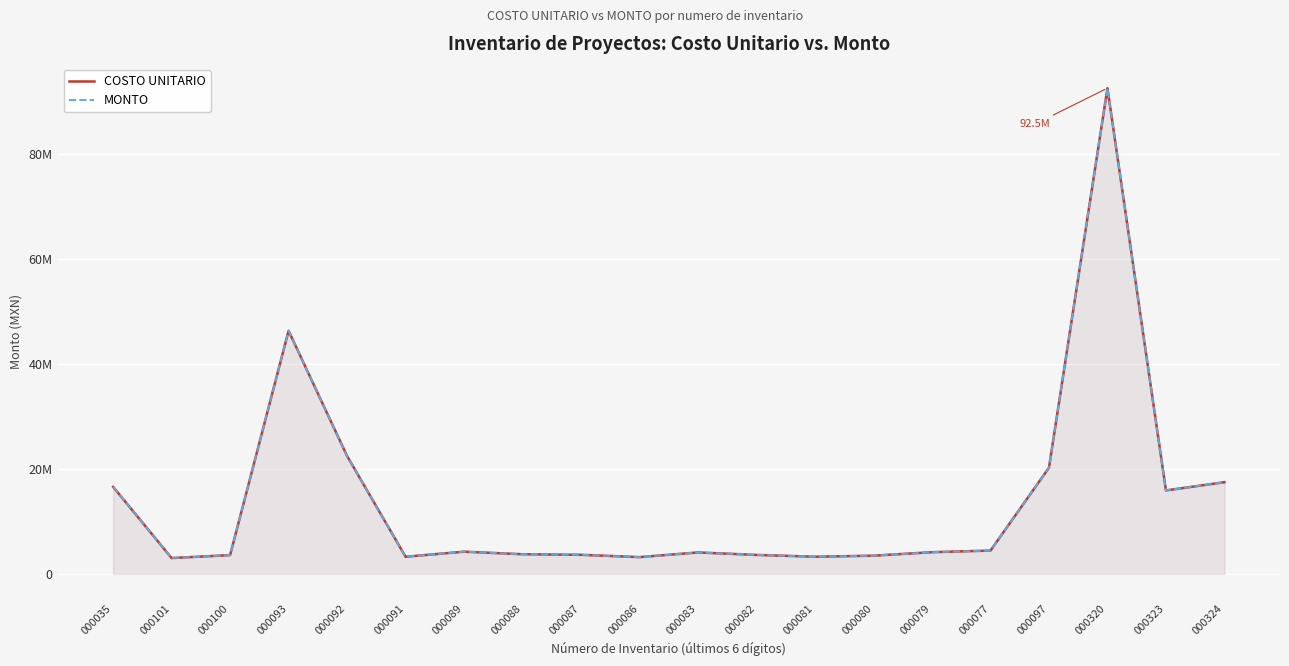

Between 000088 and 000079, which series saw the biggest shift?

COSTO UNITARIO